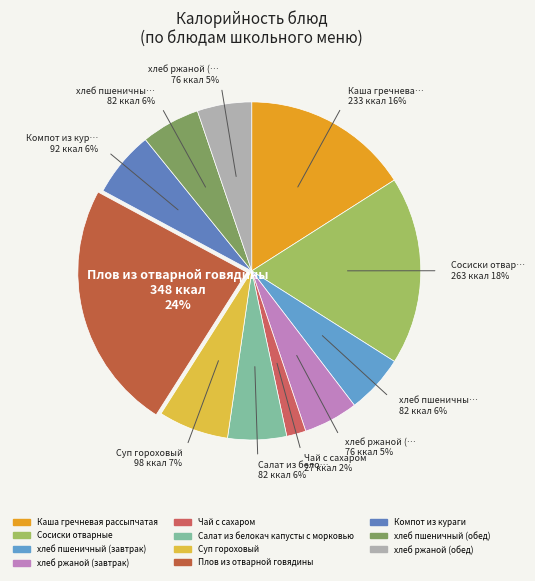

To the nearest percent, what is the average slice percentage?

9%